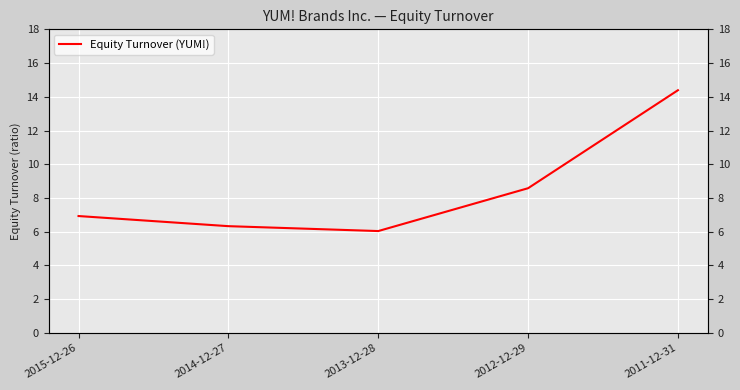

The value at 2013-12-28 is 6.0. True or false?

True